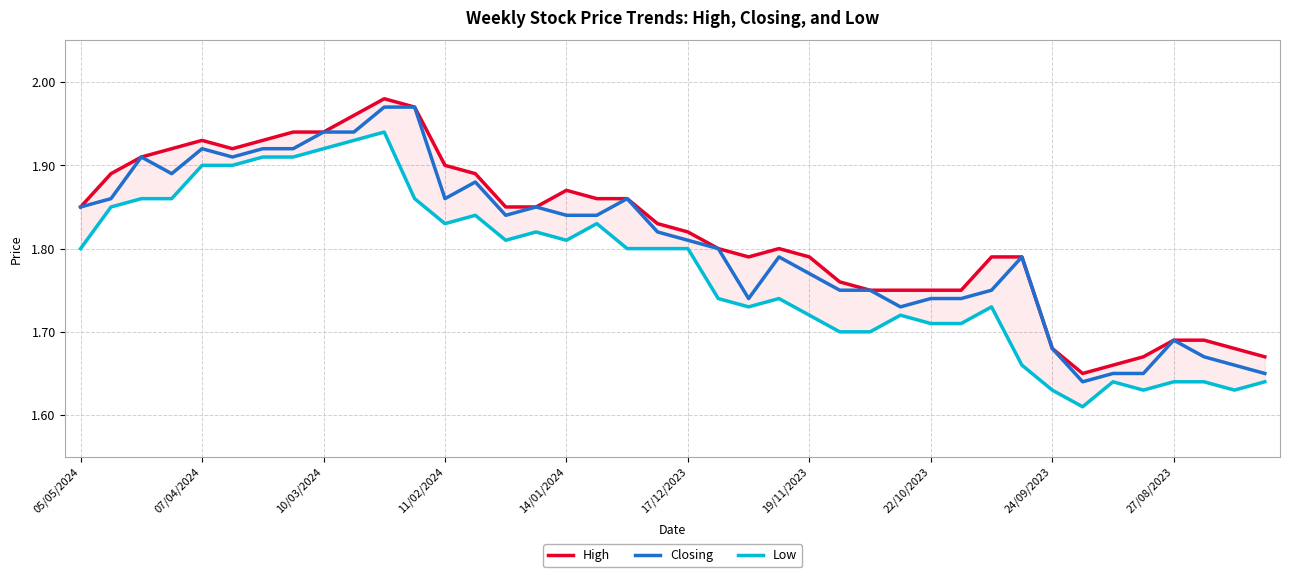

The Low series shows 1.7 at 26. True or false?

True